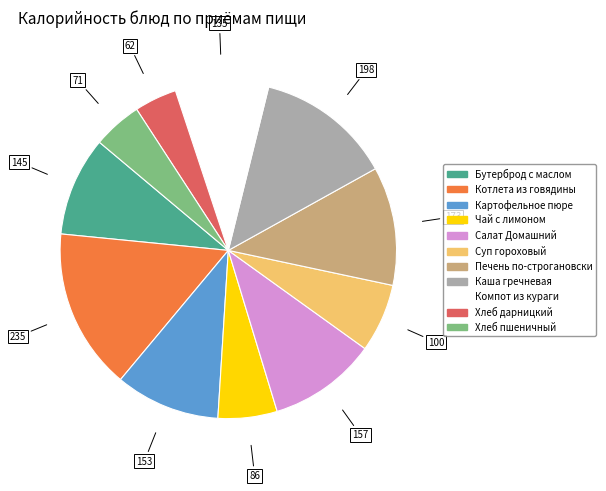

Which category has the biggest portion of the pie?

Котлета из говядины